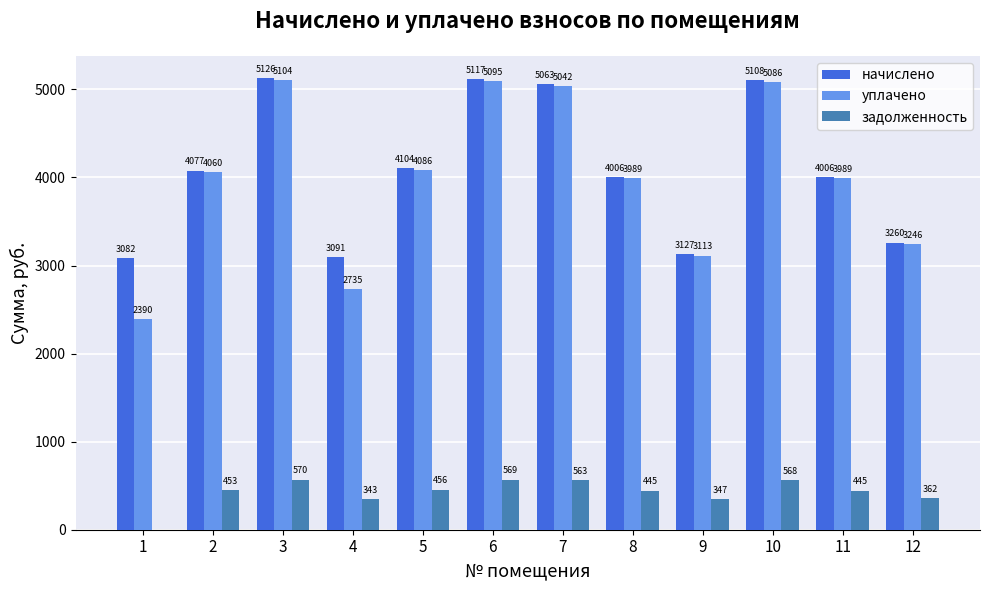

Which series has the largest range (max minus min)?

уплачено